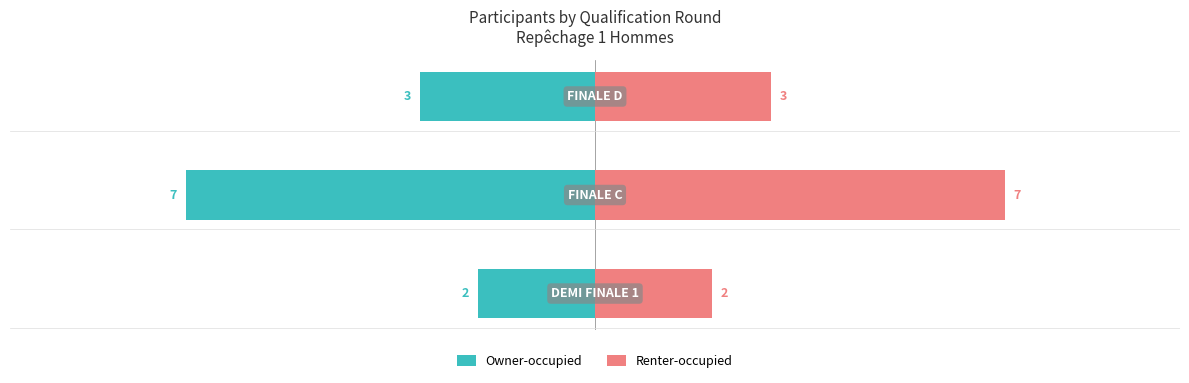

How many data points in Renter-occupied are above 3?

1